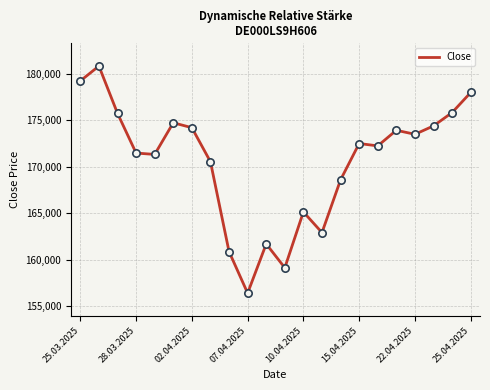

What is the difference between the maximum and minimum values?

24429